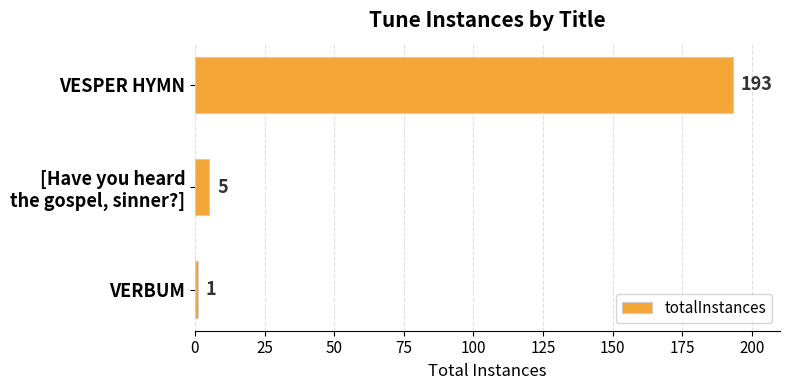

The chart shows a value of 252 at VESPER HYMN. True or false?

False